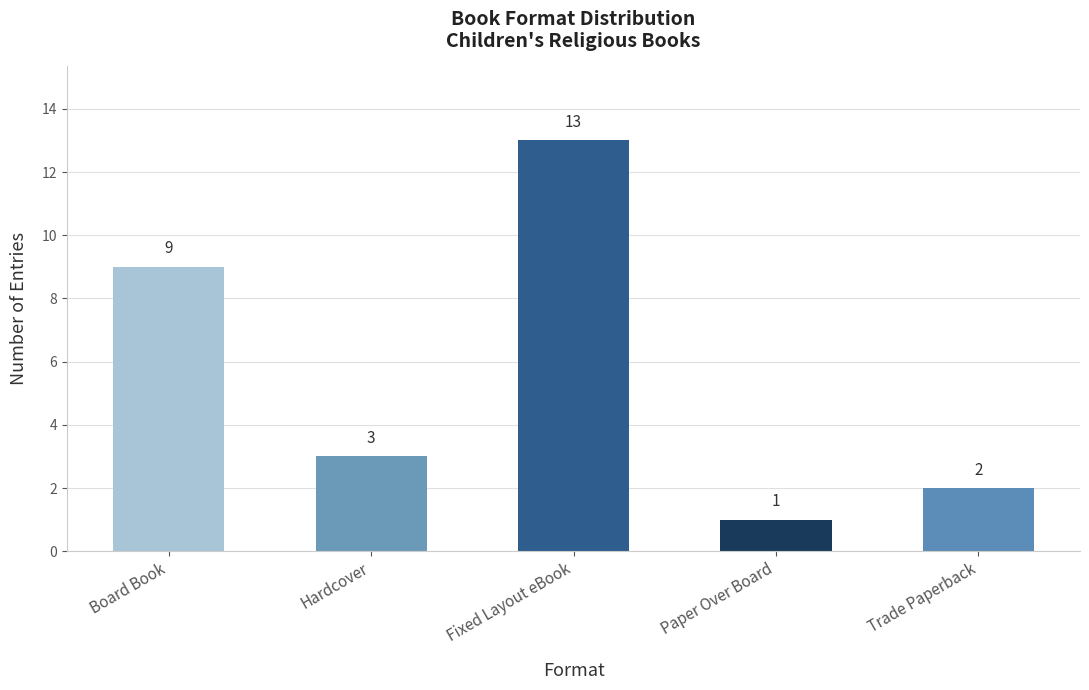

What is the value of the 3rd bar from the left?

13